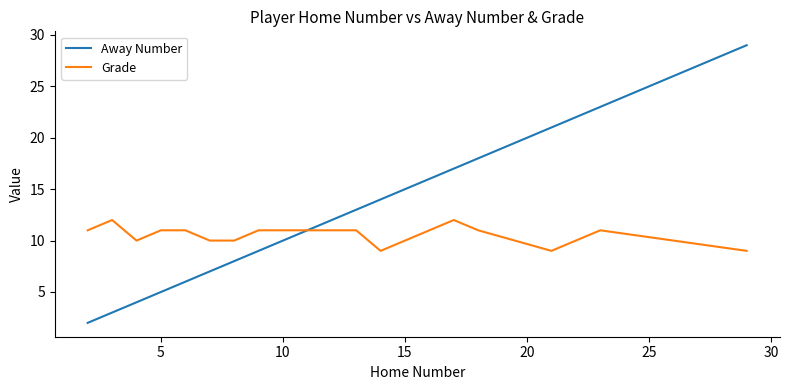

Which series has the widest spread of values?

Away Number